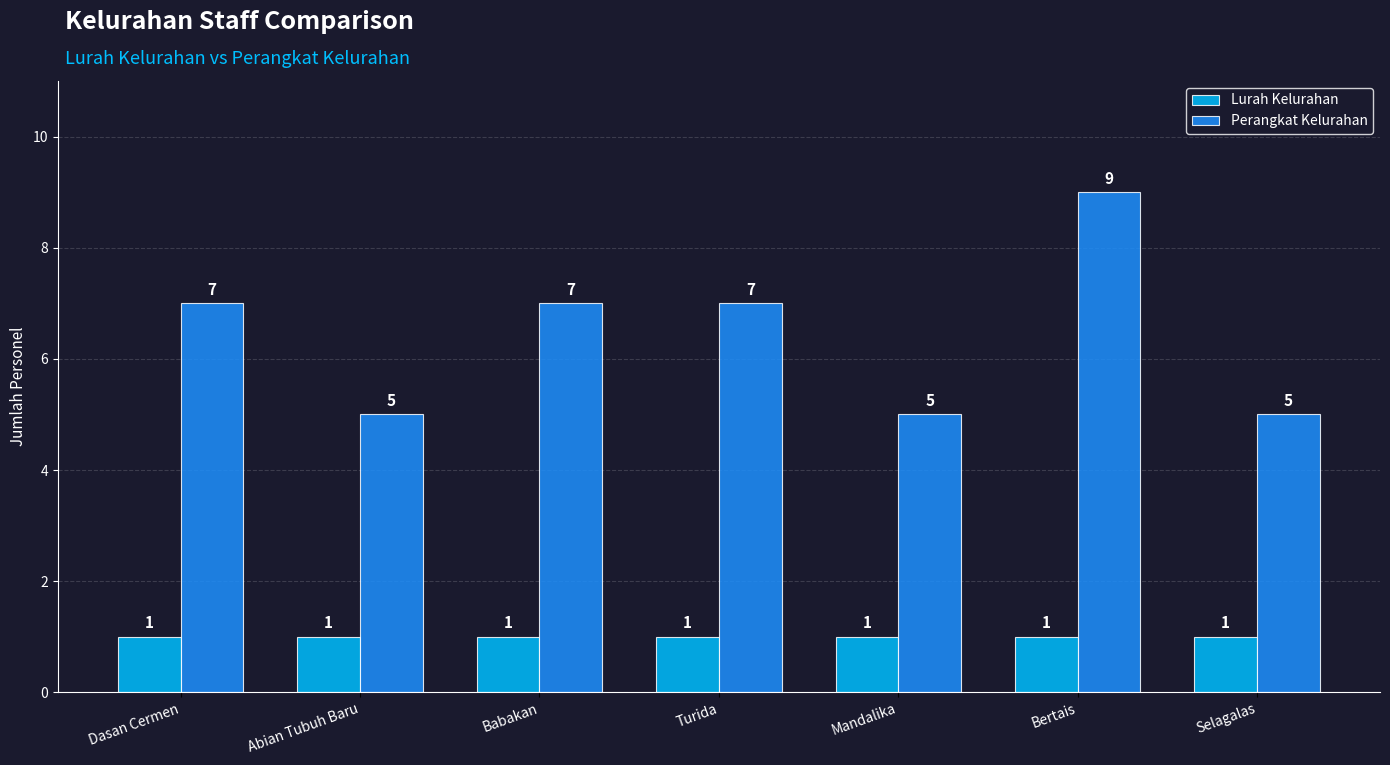

How many categories are shown in the chart?

7